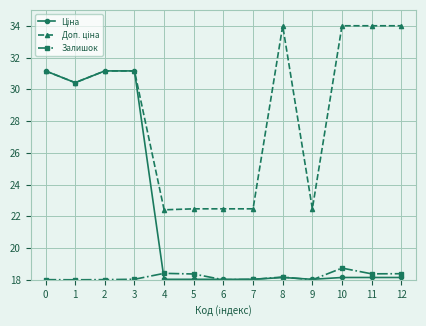

What is the spread (max minus min) of values at 2?

13.1